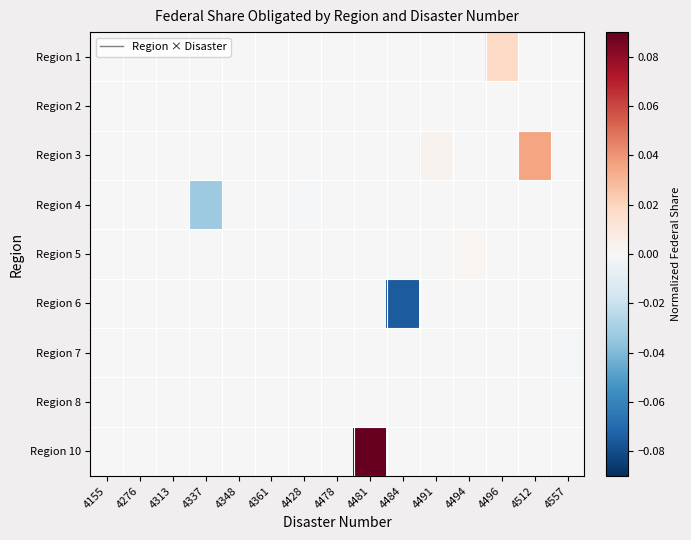

Which has a higher value, 4481 or 4337?

4481